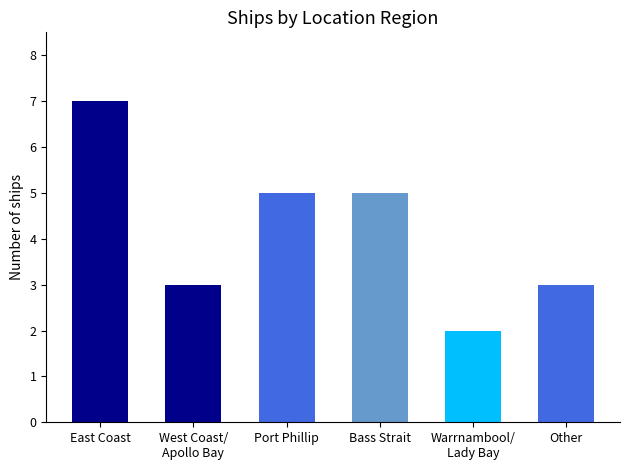

Count the number of data series in this chart.

1